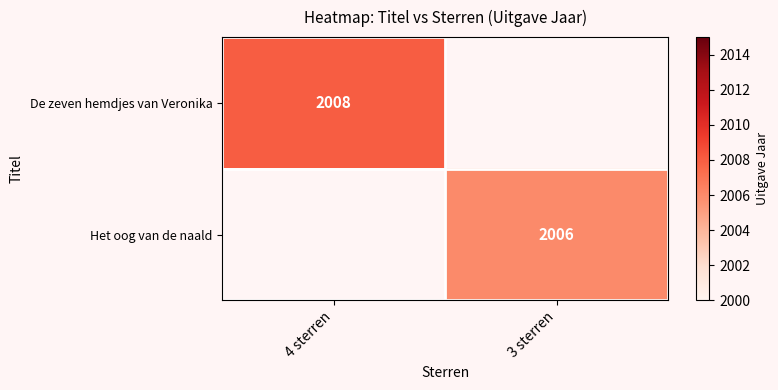

The value of De zeven hemdjes van Veronika at 4 sterren is 753. True or false?

False